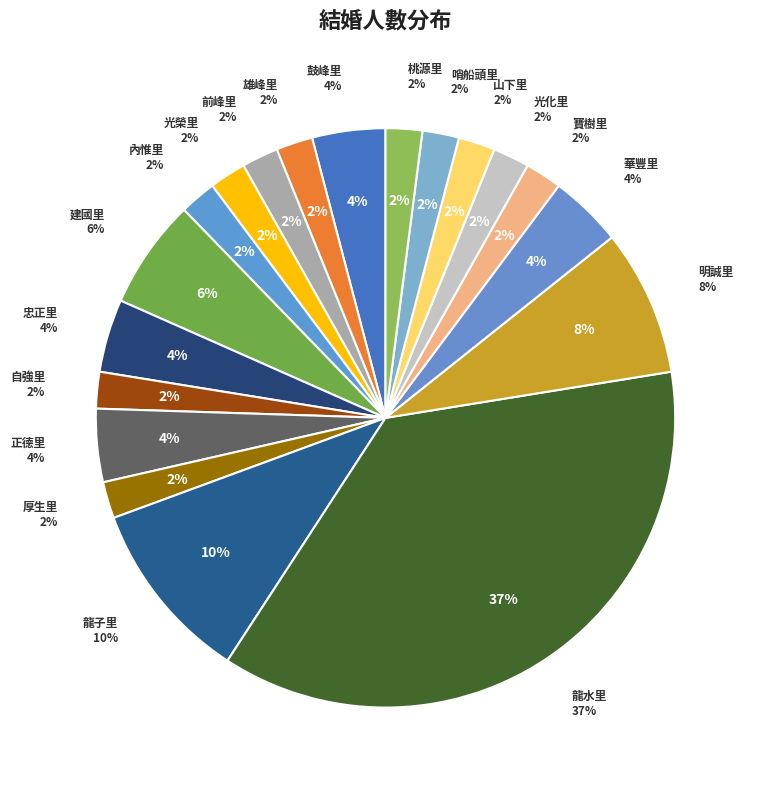

What is the ratio of the value at 厚生里 to the value at 光榮里?

1.0